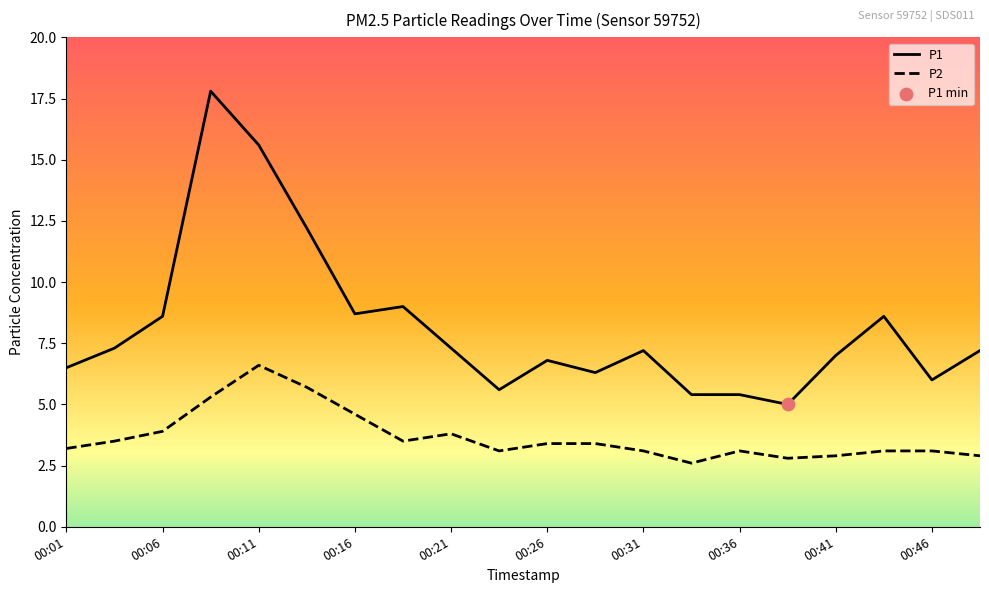

What is the difference between the maximum and minimum values in the P2 series?

4.0